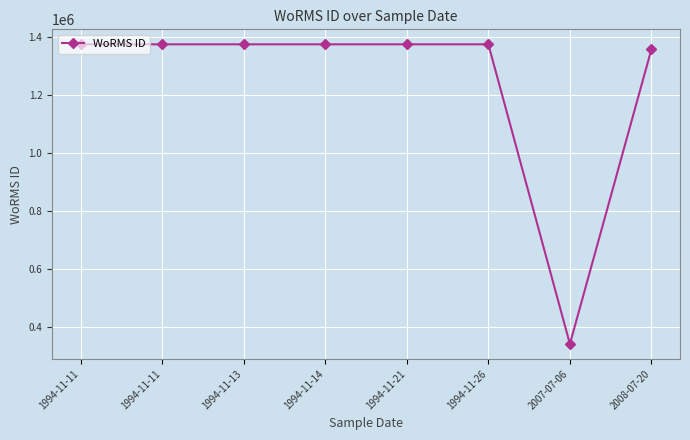

The chart shows a value of 1373545 at 1994-11-21. True or false?

True